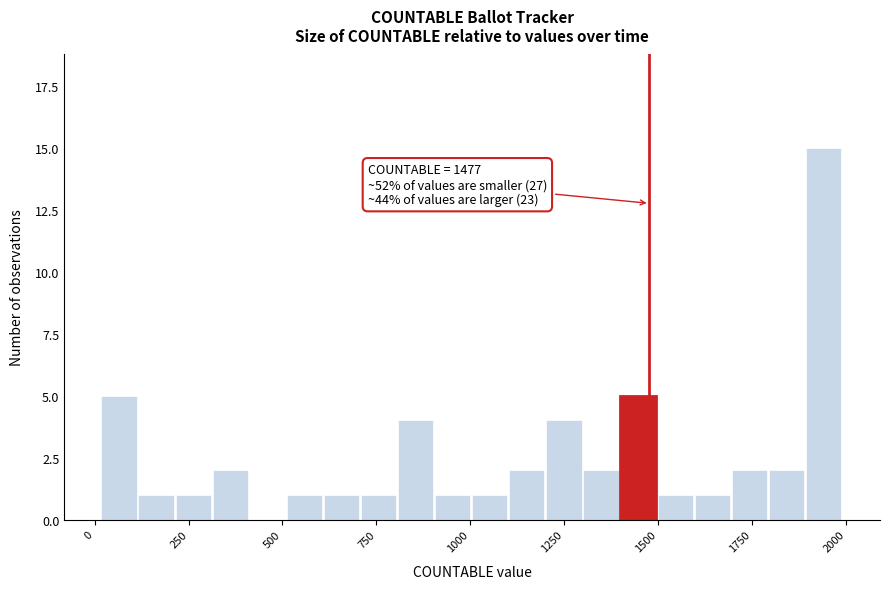

Around what value on the x-axis is the tallest bar? Give the approximate position of its centre, as read against the axis.

1950